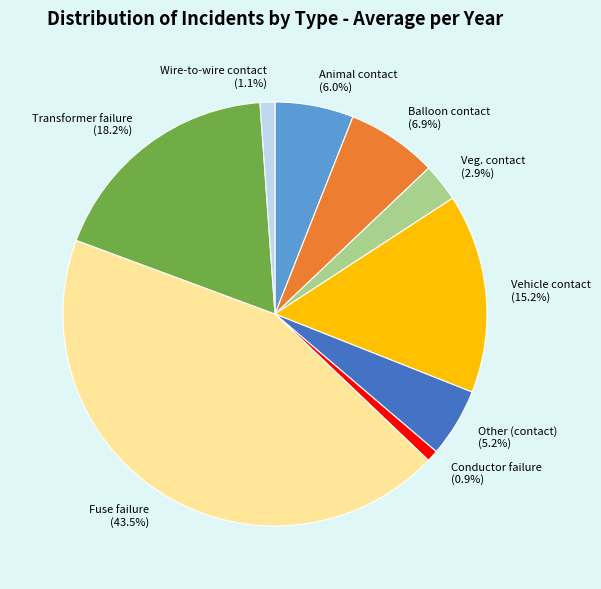

True or false: Vehicle contact accounts for 25% of the total.

False